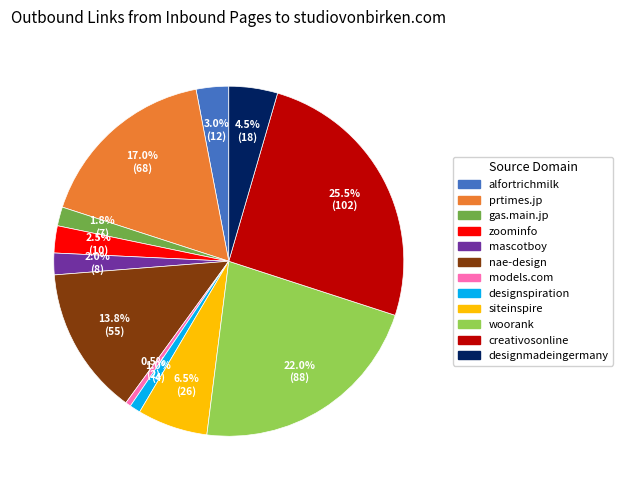

Is there a majority slice in this chart?

No